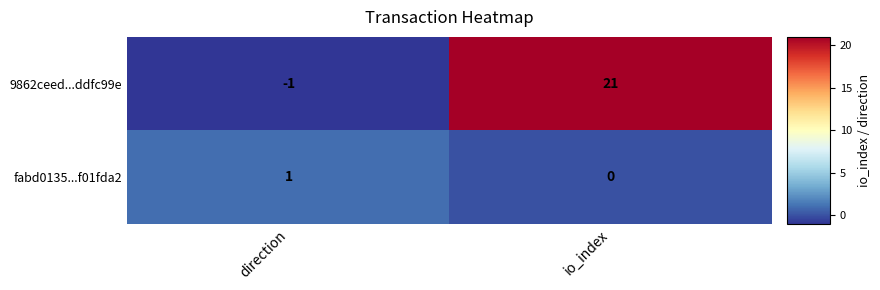

At which category is the sum across all series the highest?

io_index